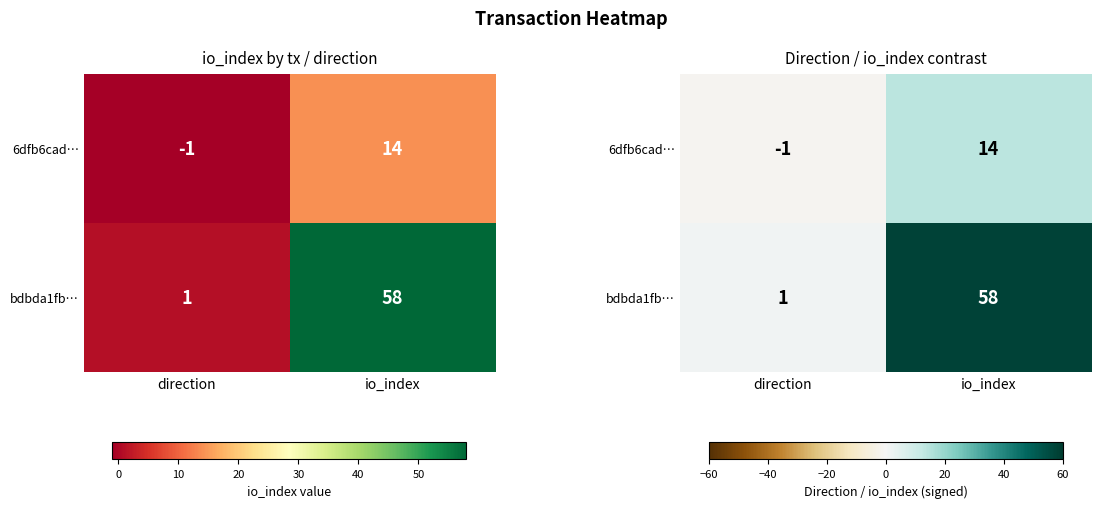

Which series has the largest range (max minus min)?

bdbda1fb…